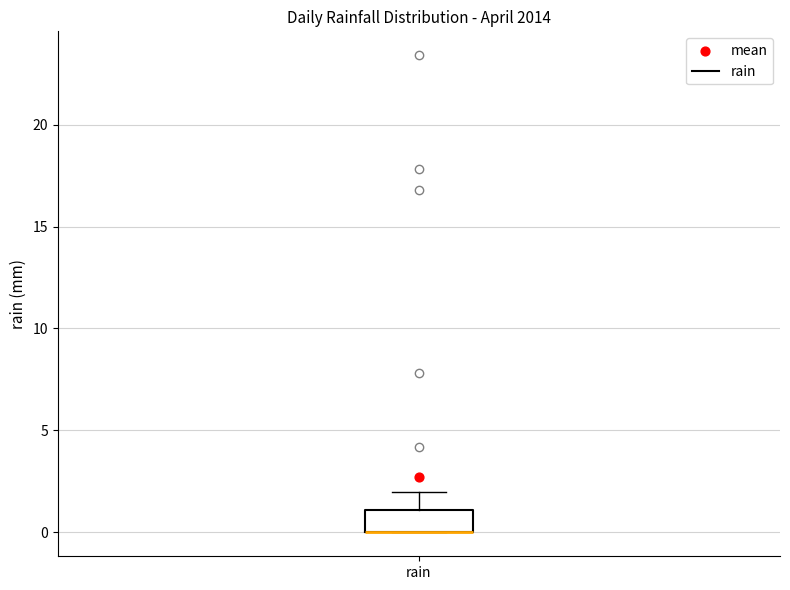

Where is the upper edge of the box for rain on the y-axis? The values are not printed on the chart, so give them approximately, as read against the axis.

1